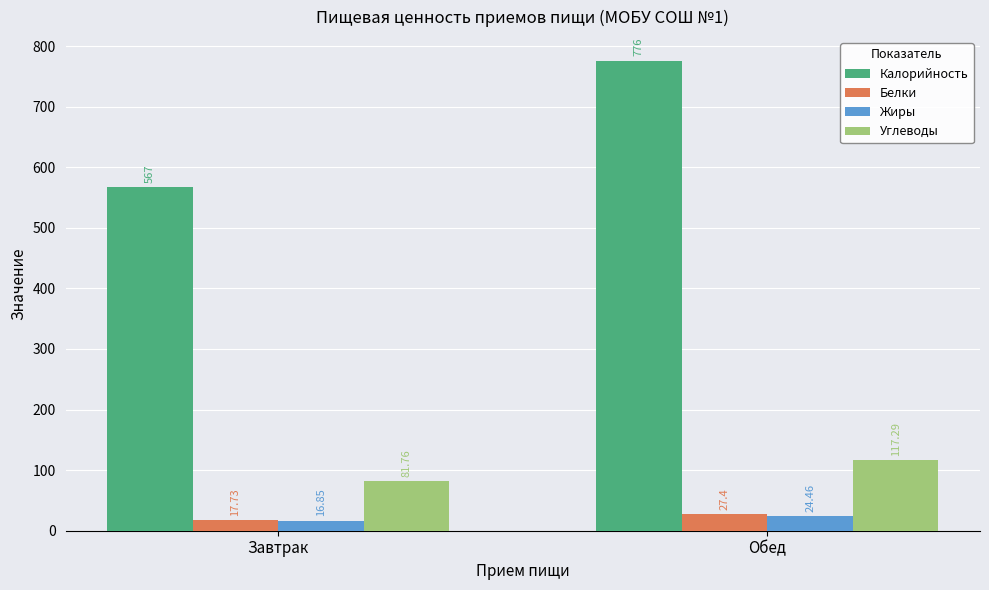

Reading left to right, what are all the values shown in this chart?

Калорийность: 567.0	776.0
Белки: 17.7	27.4
Жиры: 16.9	24.5
Углеводы: 81.8	117.3